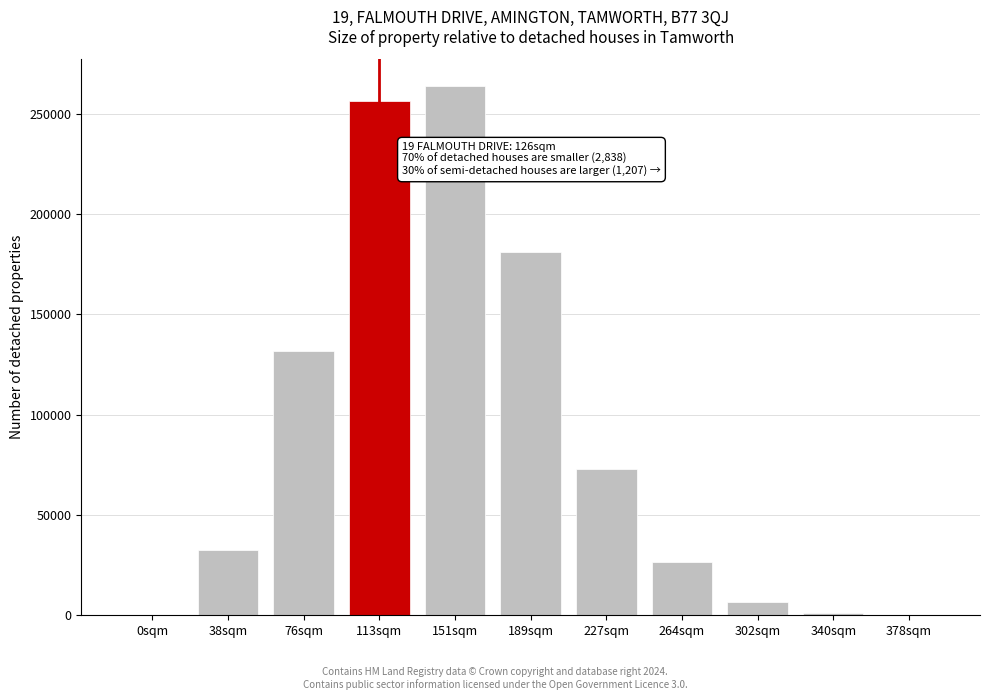

The value at 264sqm is 17212. True or false?

False